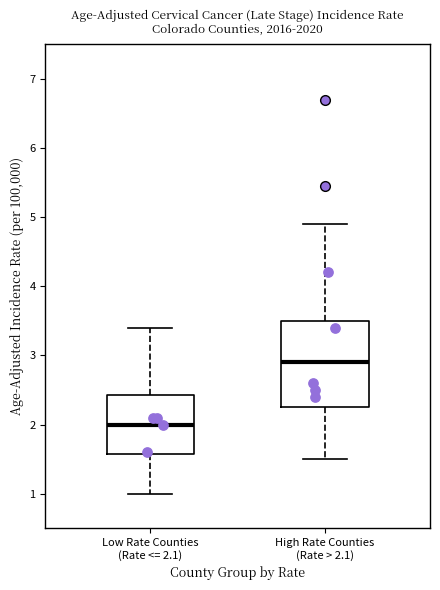

Reading left to right, transcribe this box plot: for each box, give where its median line is, the range the box spans, and where its two whiskers end, as read against the y-axis. The values are not printed on the chart, so give them approximately, as read against the axis.

Low Rate Counties (Rate <= 2.1): median 2.0, box 1.6 to 2.4, whiskers 1.0 to 3.4
High Rate Counties (Rate > 2.1): median 2.9, box 2.3 to 3.5, whiskers 1.5 to 4.9